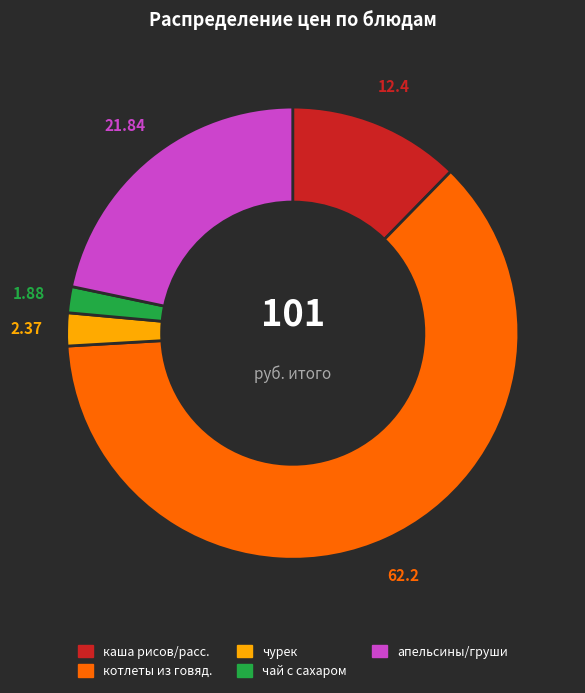

The апельсины/груши slice represents 33% of the pie. True or false?

False